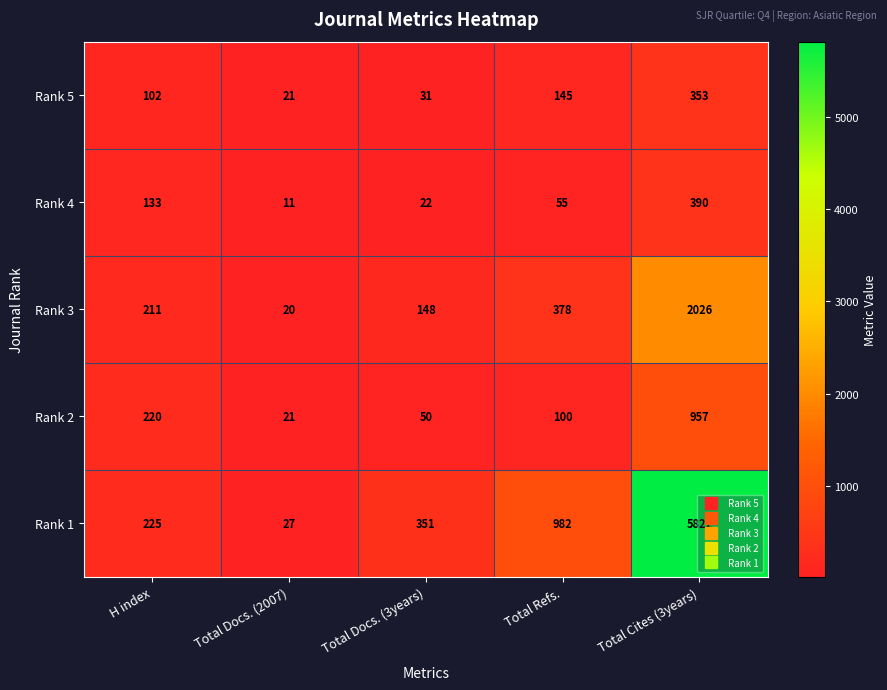

What is the smallest value displayed?

11